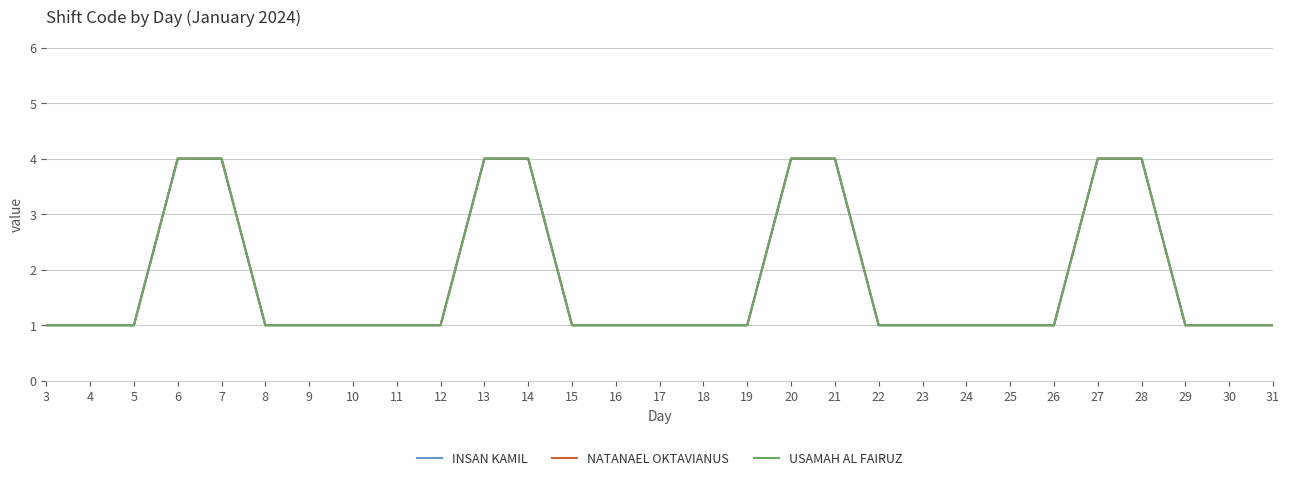

Does the chart display data point markers on the line(s)?

No